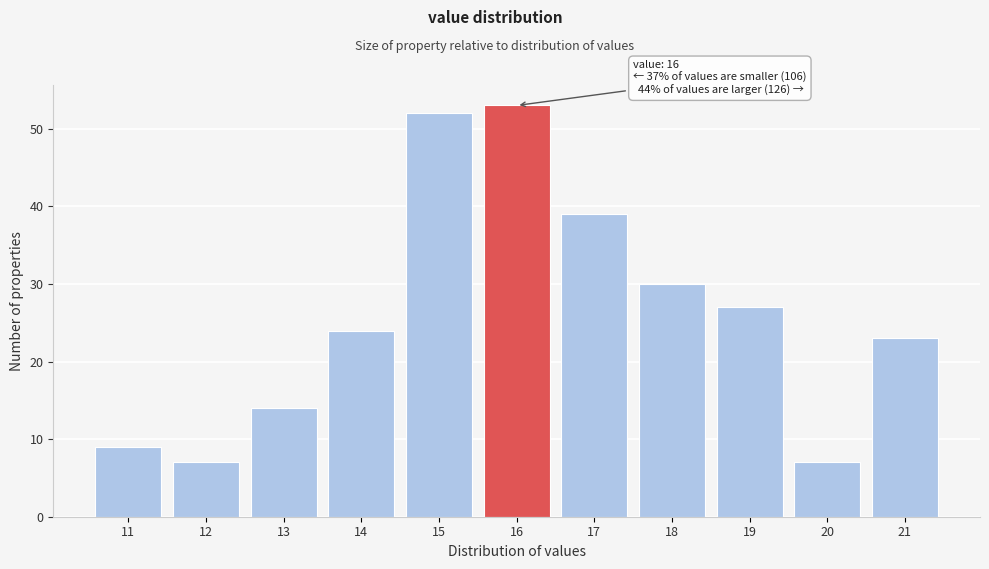

Which range on the x-axis has the tallest bar?

15.5 to 16.5